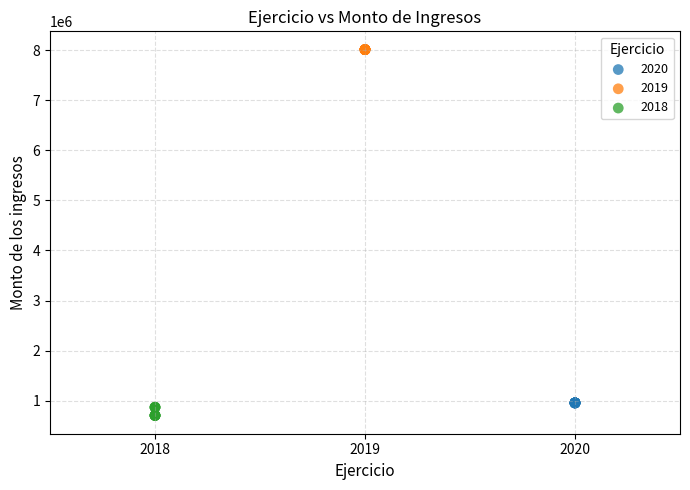

What are all the series names shown in the legend?

2020, 2019, 2018